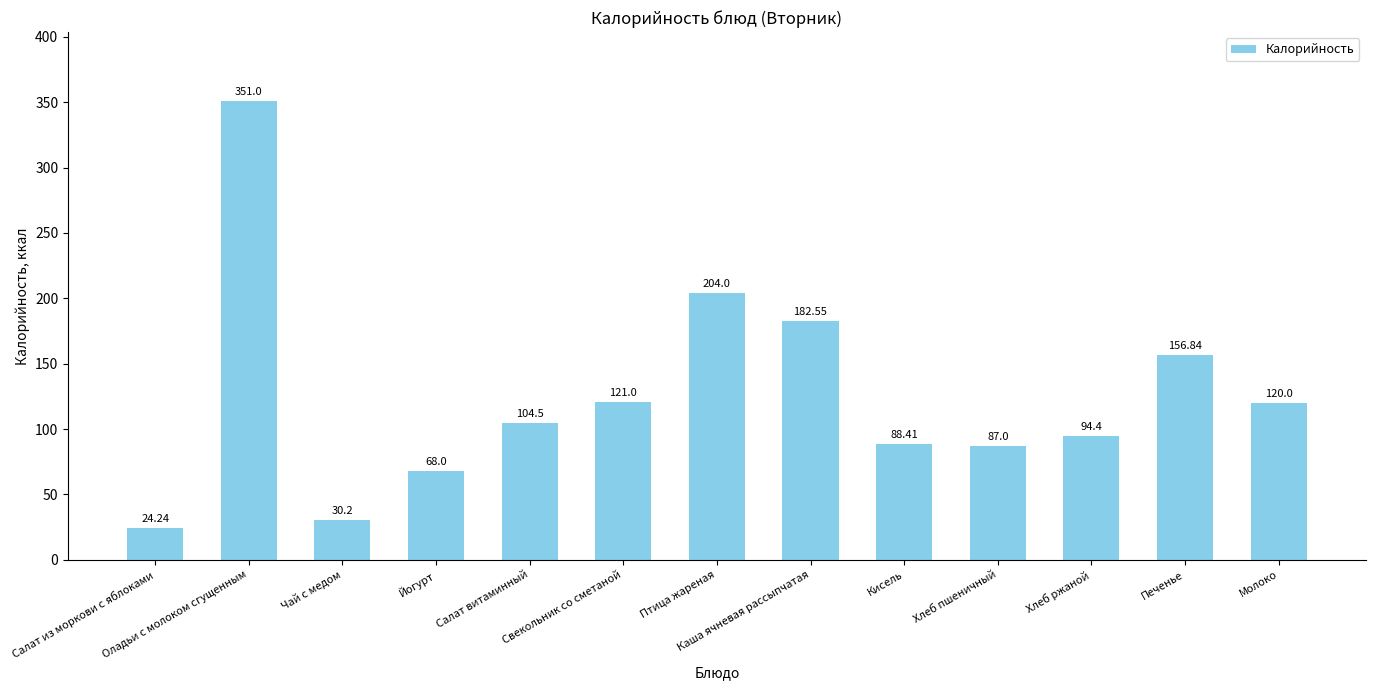

Reading left to right, list all the values displayed in this chart.

24.2	351.0	30.2	68.0	104.5	121.0	204.0	182.6	88.4	87.0	94.4	156.8	120.0